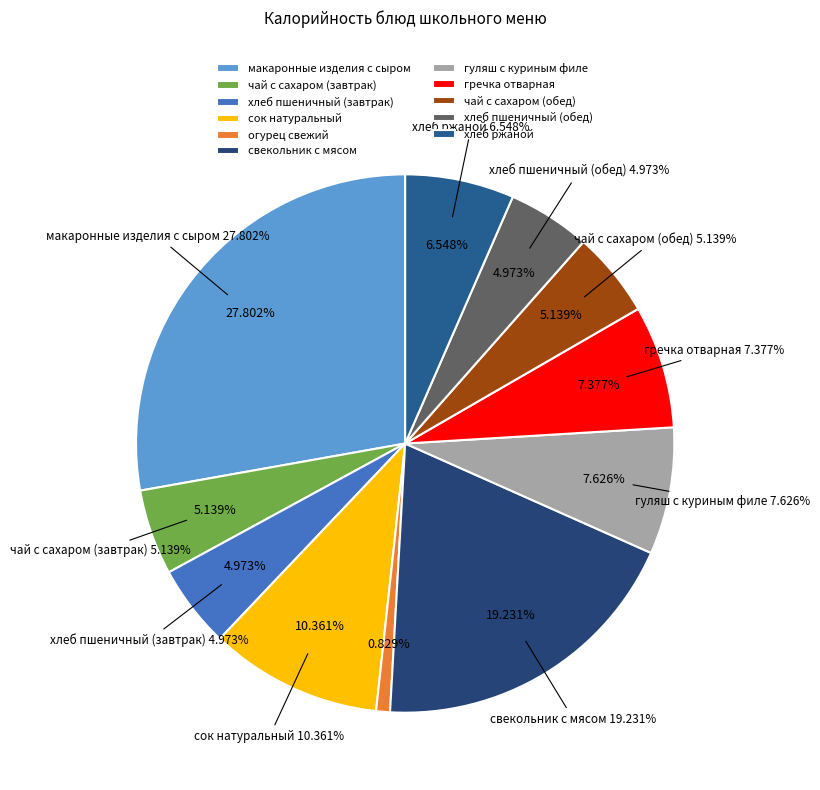

True or false: огурец свежий accounts for 1% of the total.

True